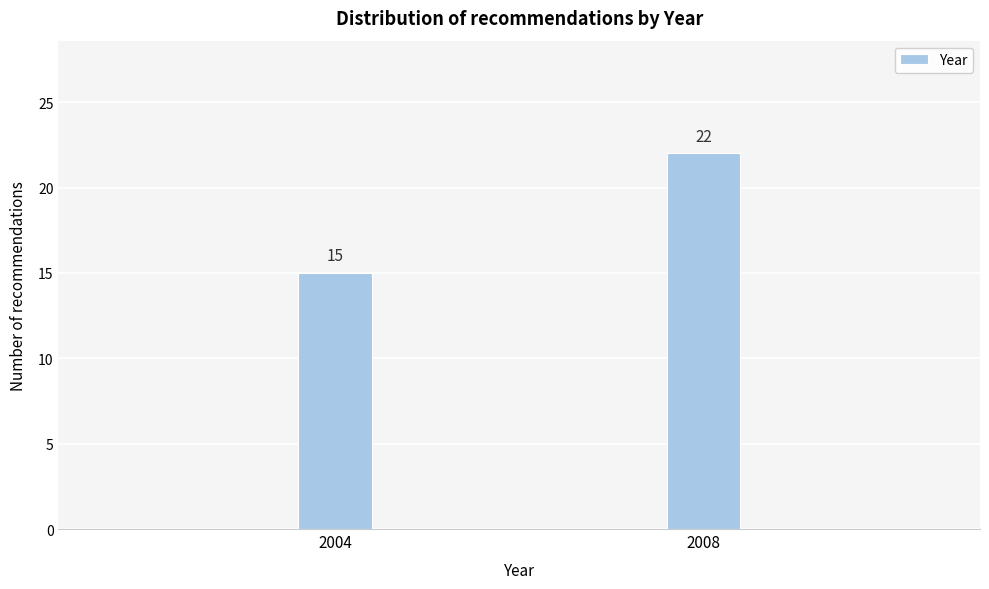

Reading left to right, what are all the values shown in this chart?

2004=15	2008=22